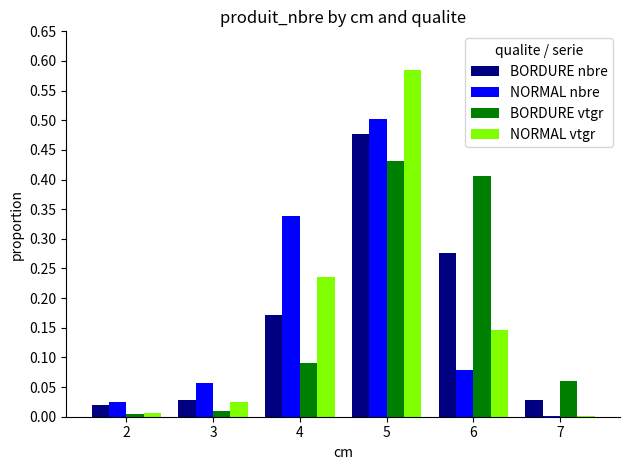

The NORMAL nbre series shows 0.8 at 5. True or false?

False